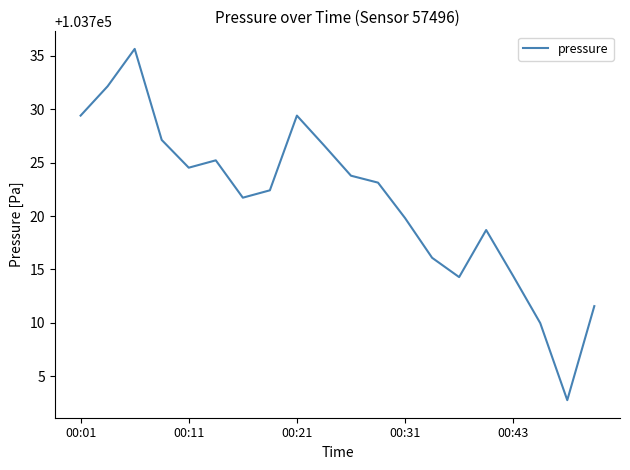

What is the maximum value shown in the chart?

103735.7